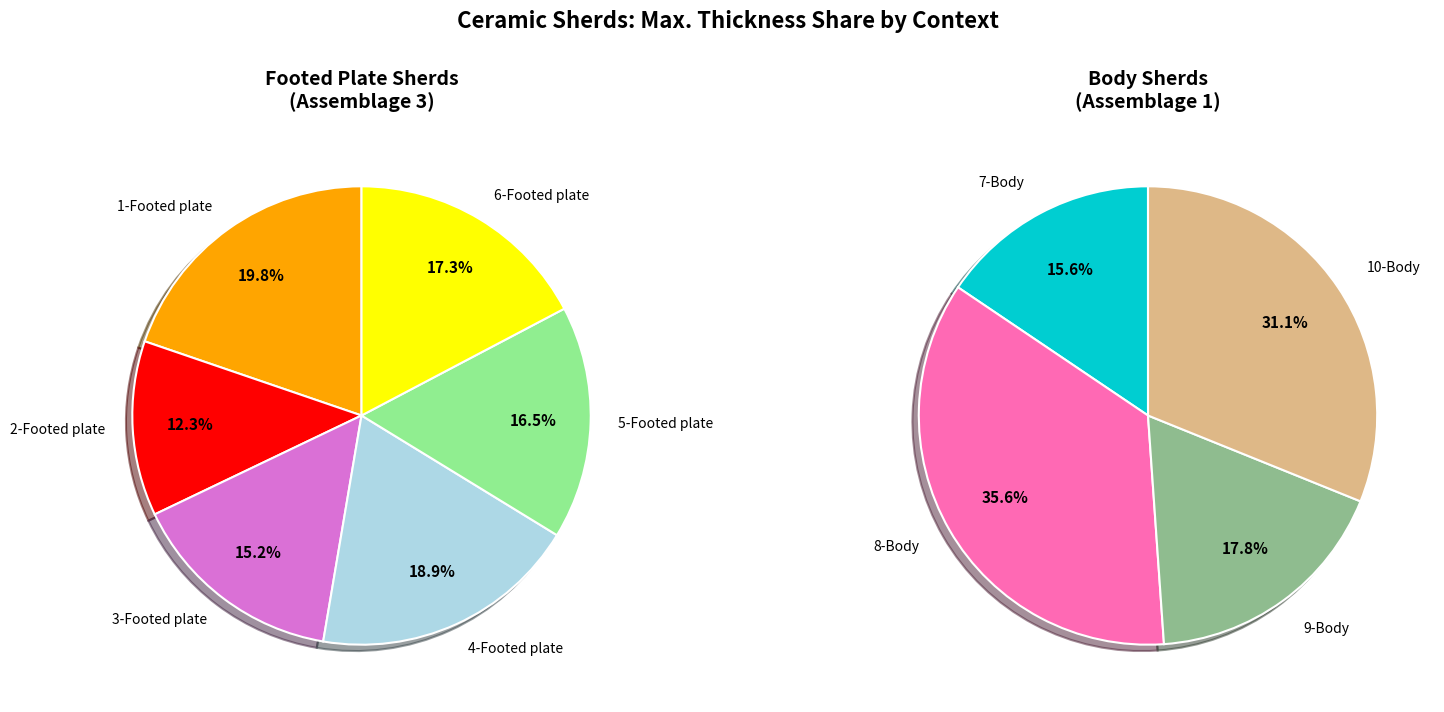

How many segments does this pie chart have?

10